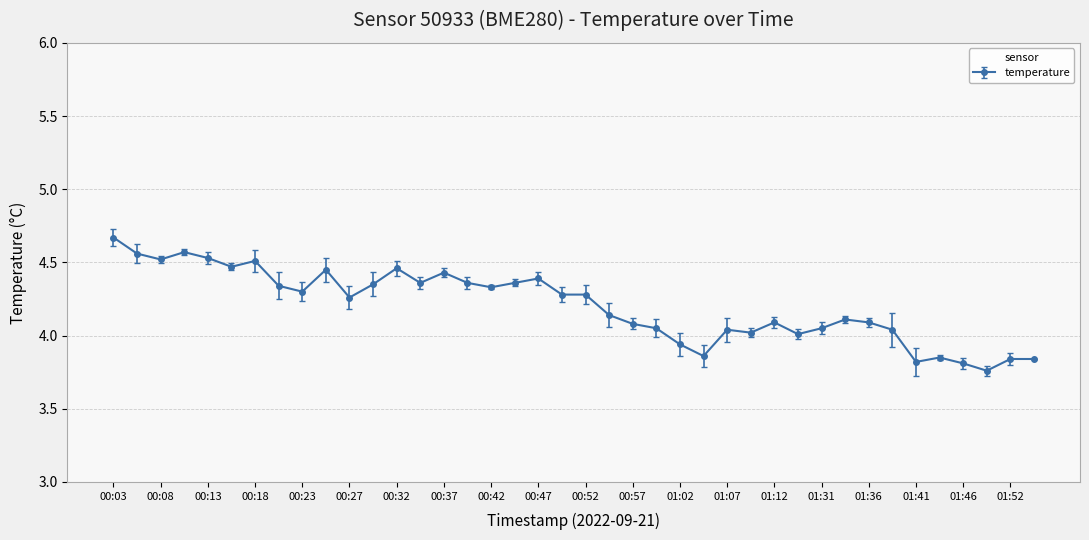

What is the difference between the second highest and second lowest values?

0.8